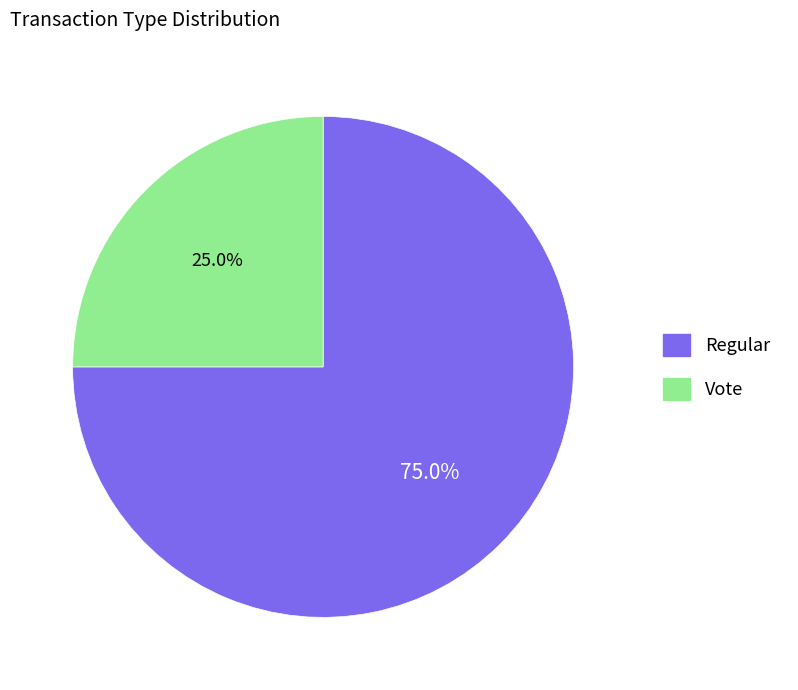

How many slices are in this pie chart?

2